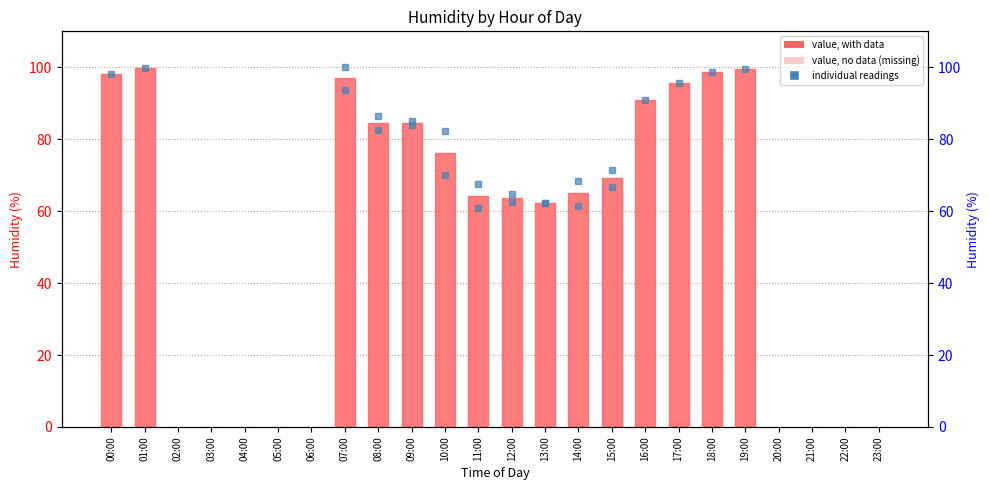

What is the label of the 24th bar from the right?

00:00